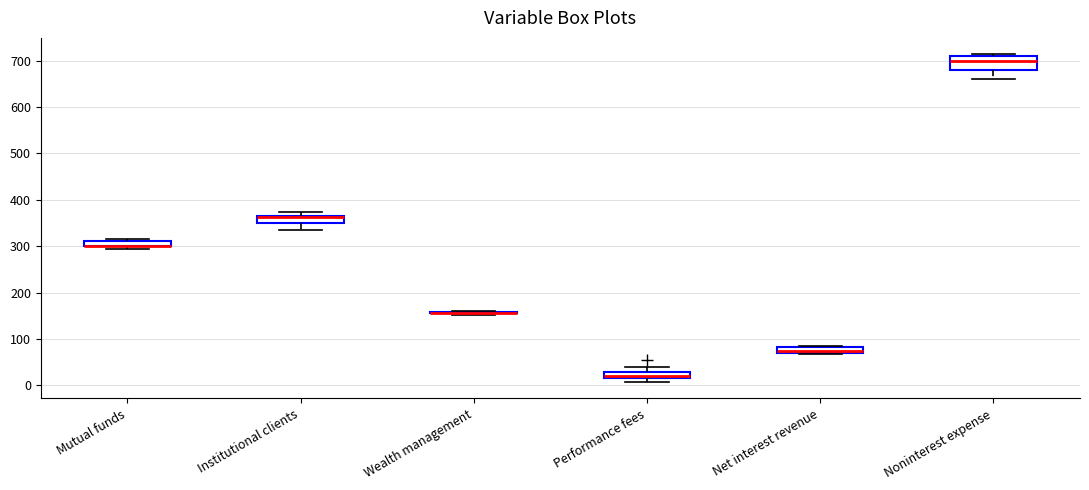

Comparing the boxes themselves (not the whiskers), which one is the tallest?

Noninterest expense